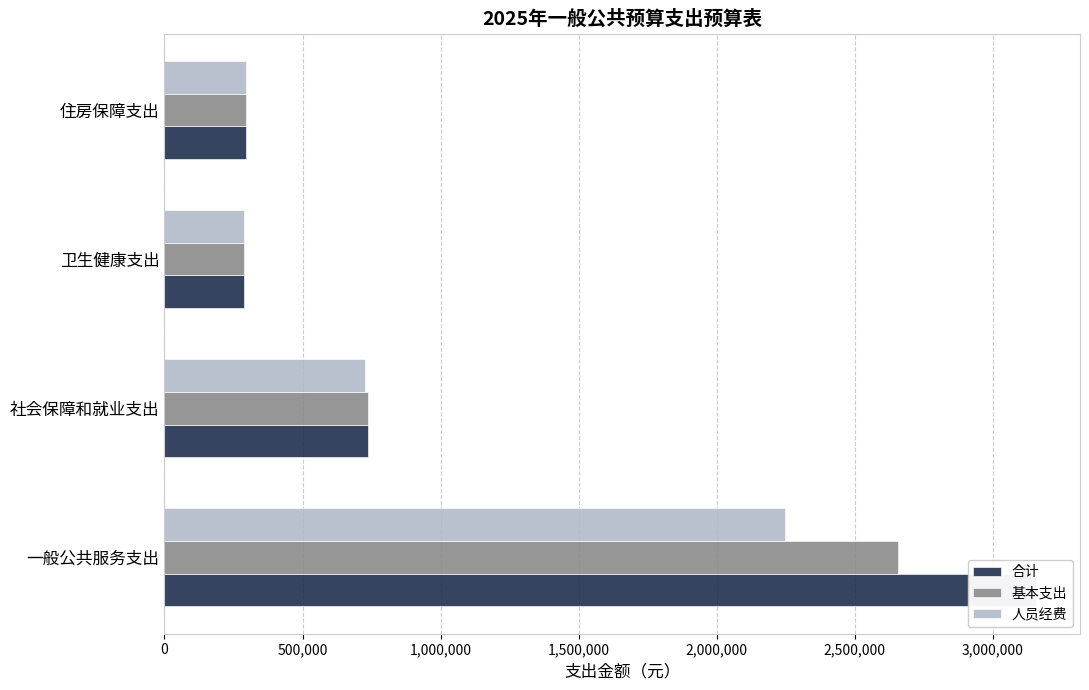

Rank the series by their maximum value, from lowest to highest.

人员经费, 基本支出, 合计